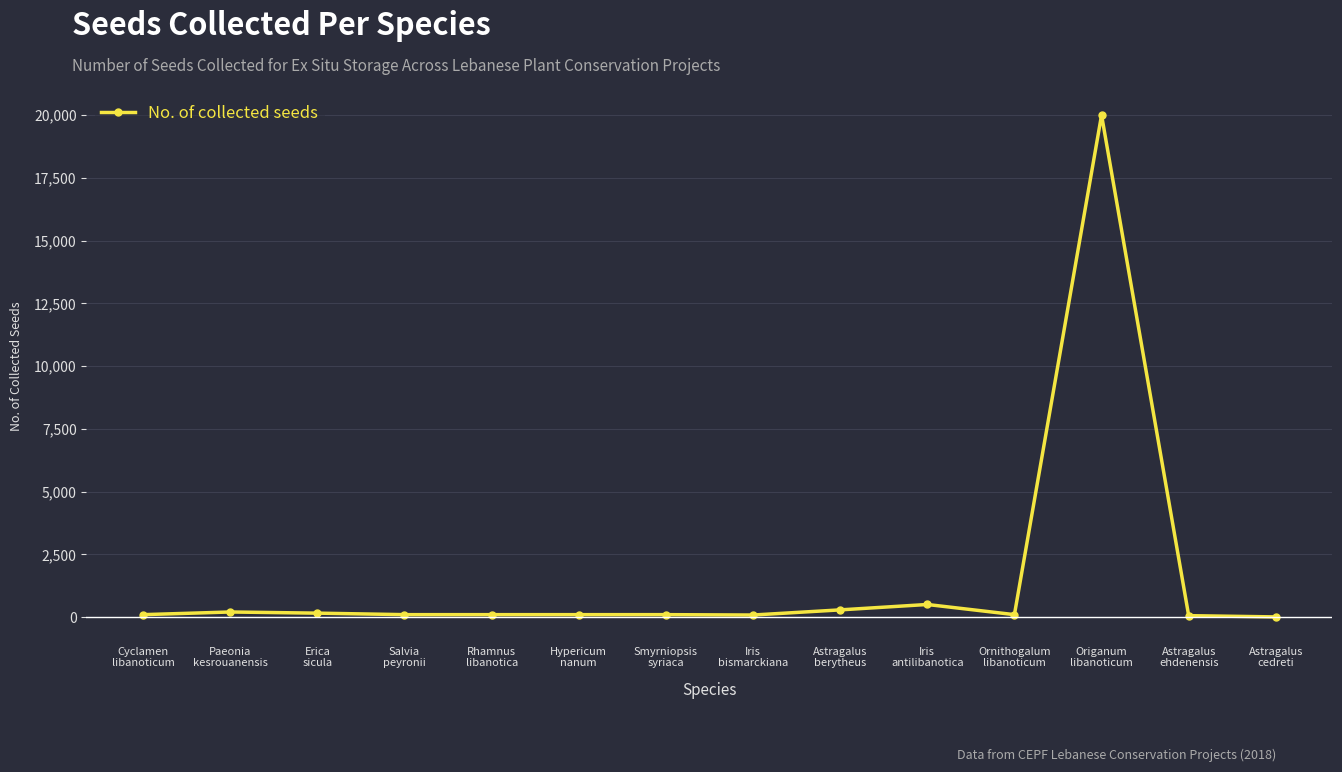

True or false: there are more than 0 points higher than both neighbors.

True